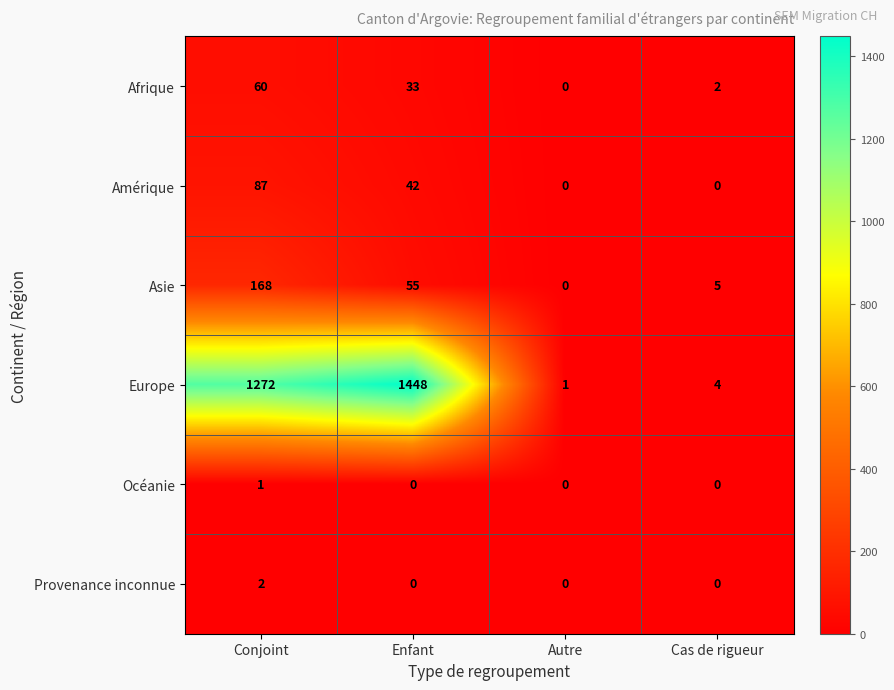

What is the total value across all series at Enfant?

1578